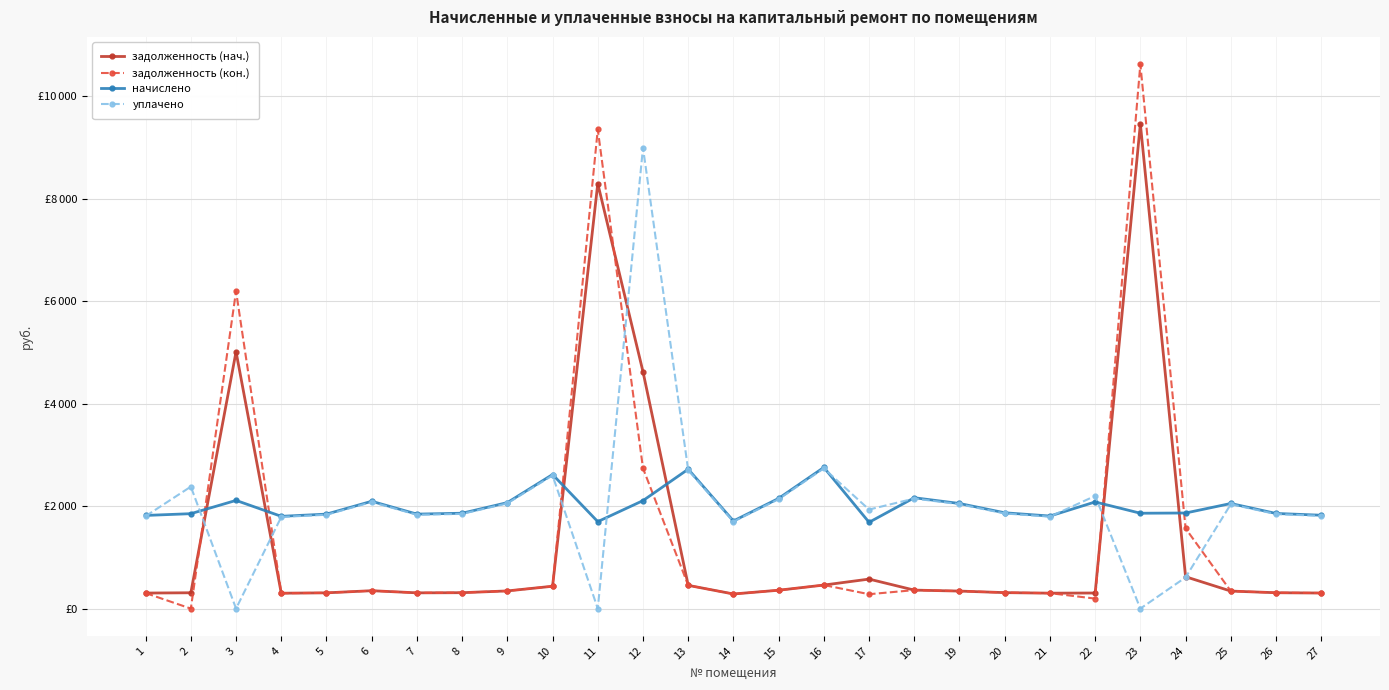

Does the chart have visible grid lines?

Yes